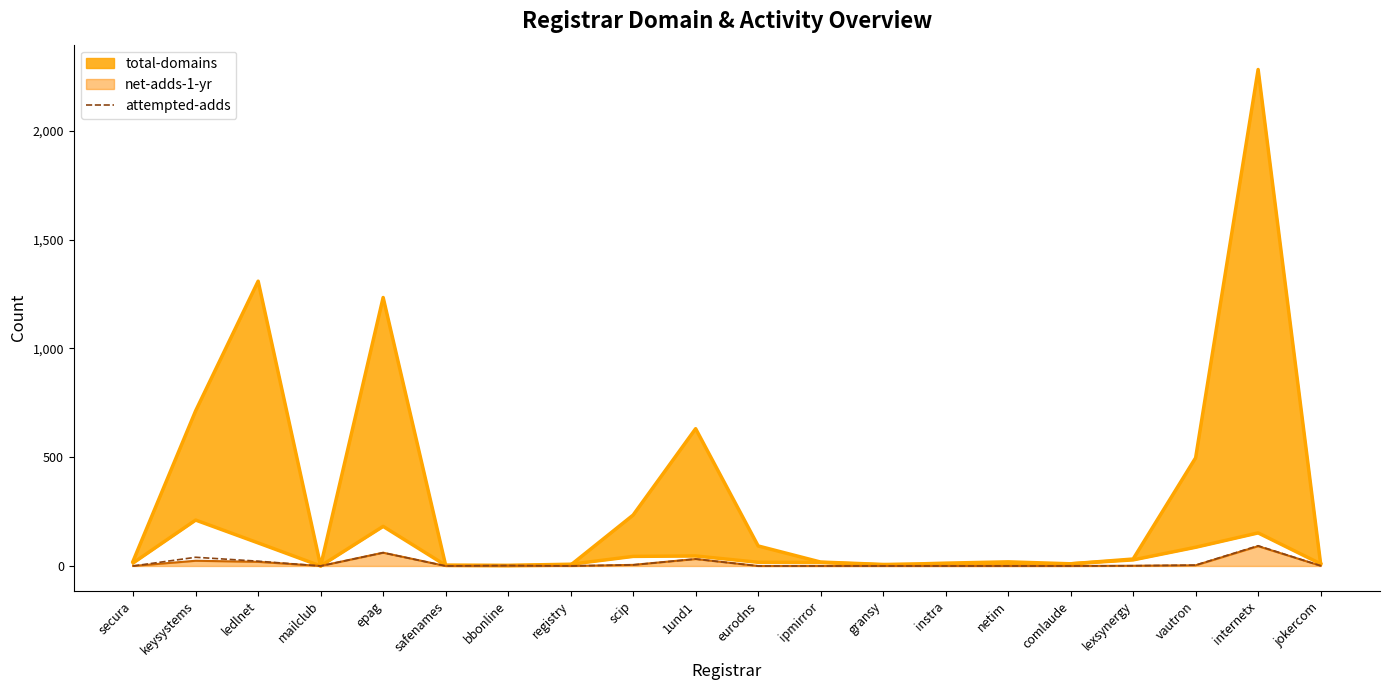

Which label corresponds to the smallest value in the chart?

secura